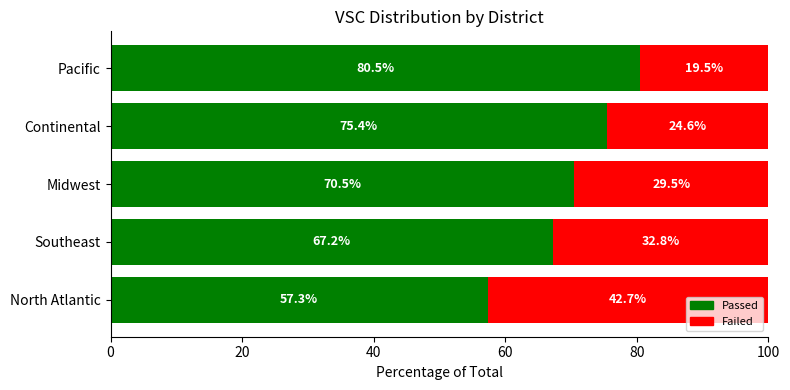

Is it true that Passed equals 57.3 at North Atlantic?

True